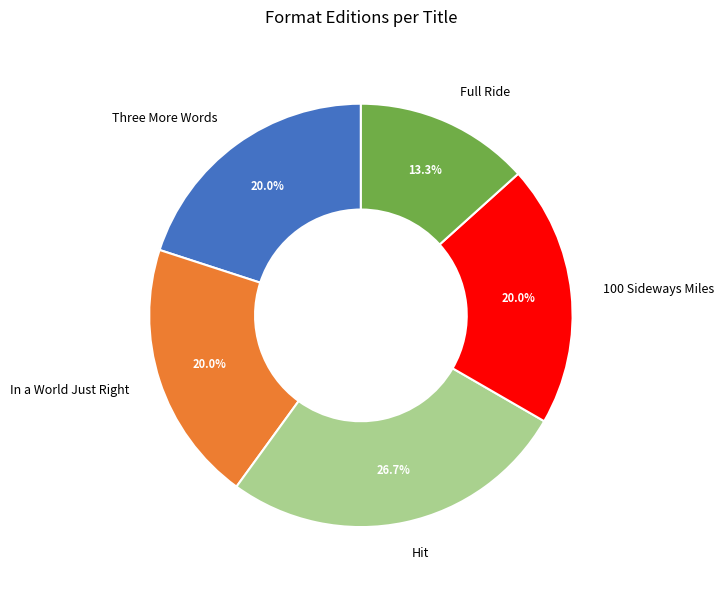

How many slices are in this pie chart?

5